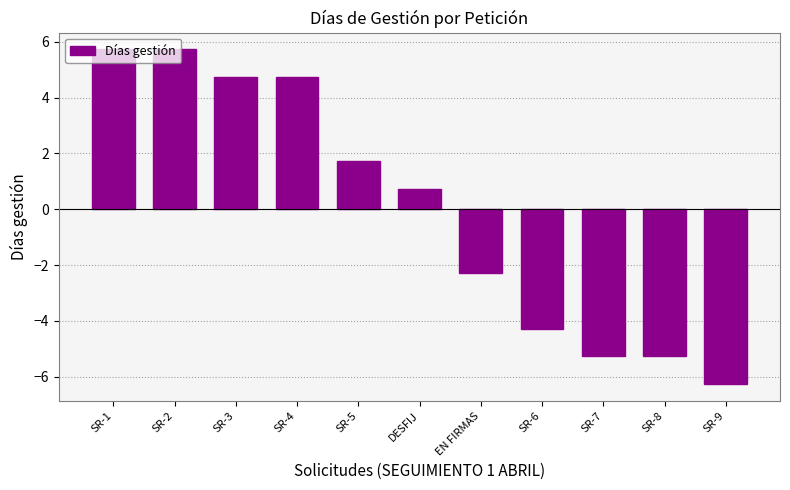

The chart shows a value of -2.3 at EN FIRMAS. True or false?

True